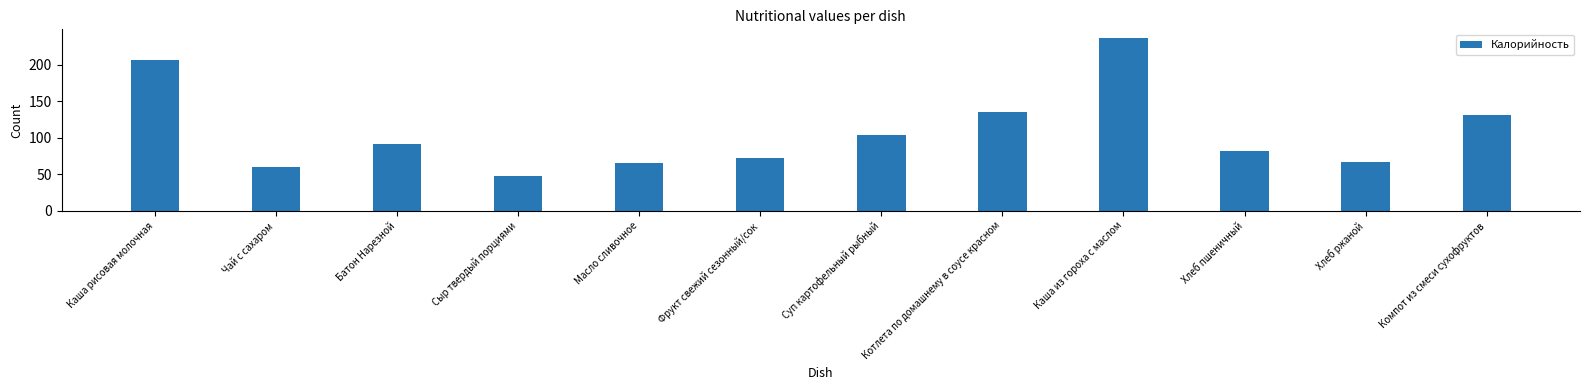

What is the label of the 11th bar from the right?

Чай с сахаром